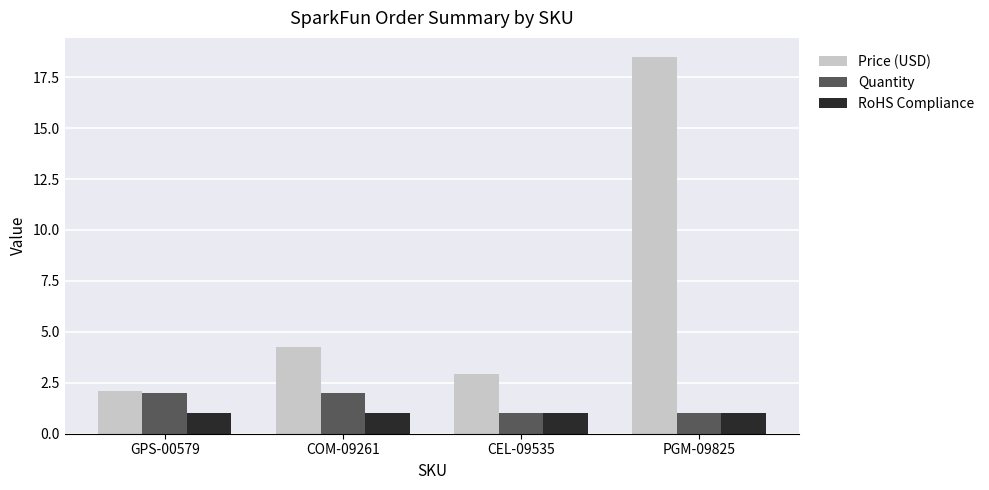

Which series has the largest total across all categories?

Price (USD)